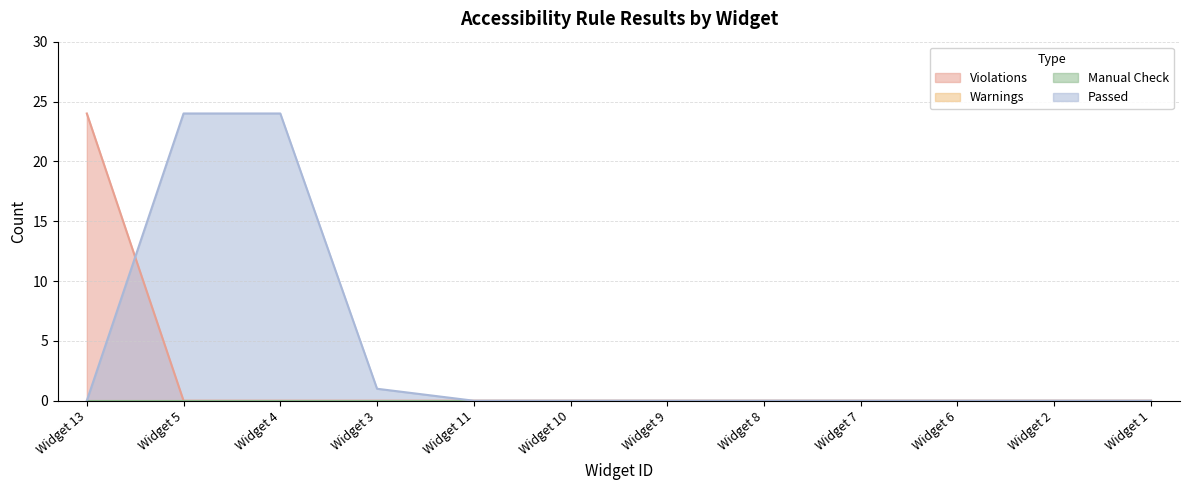

What is the average value of the Violations series?

2